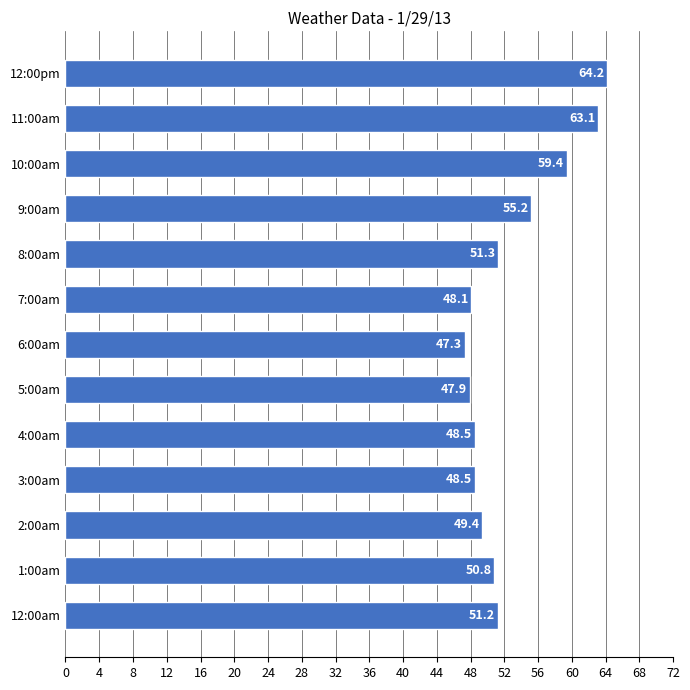

What is the average value?

52.7